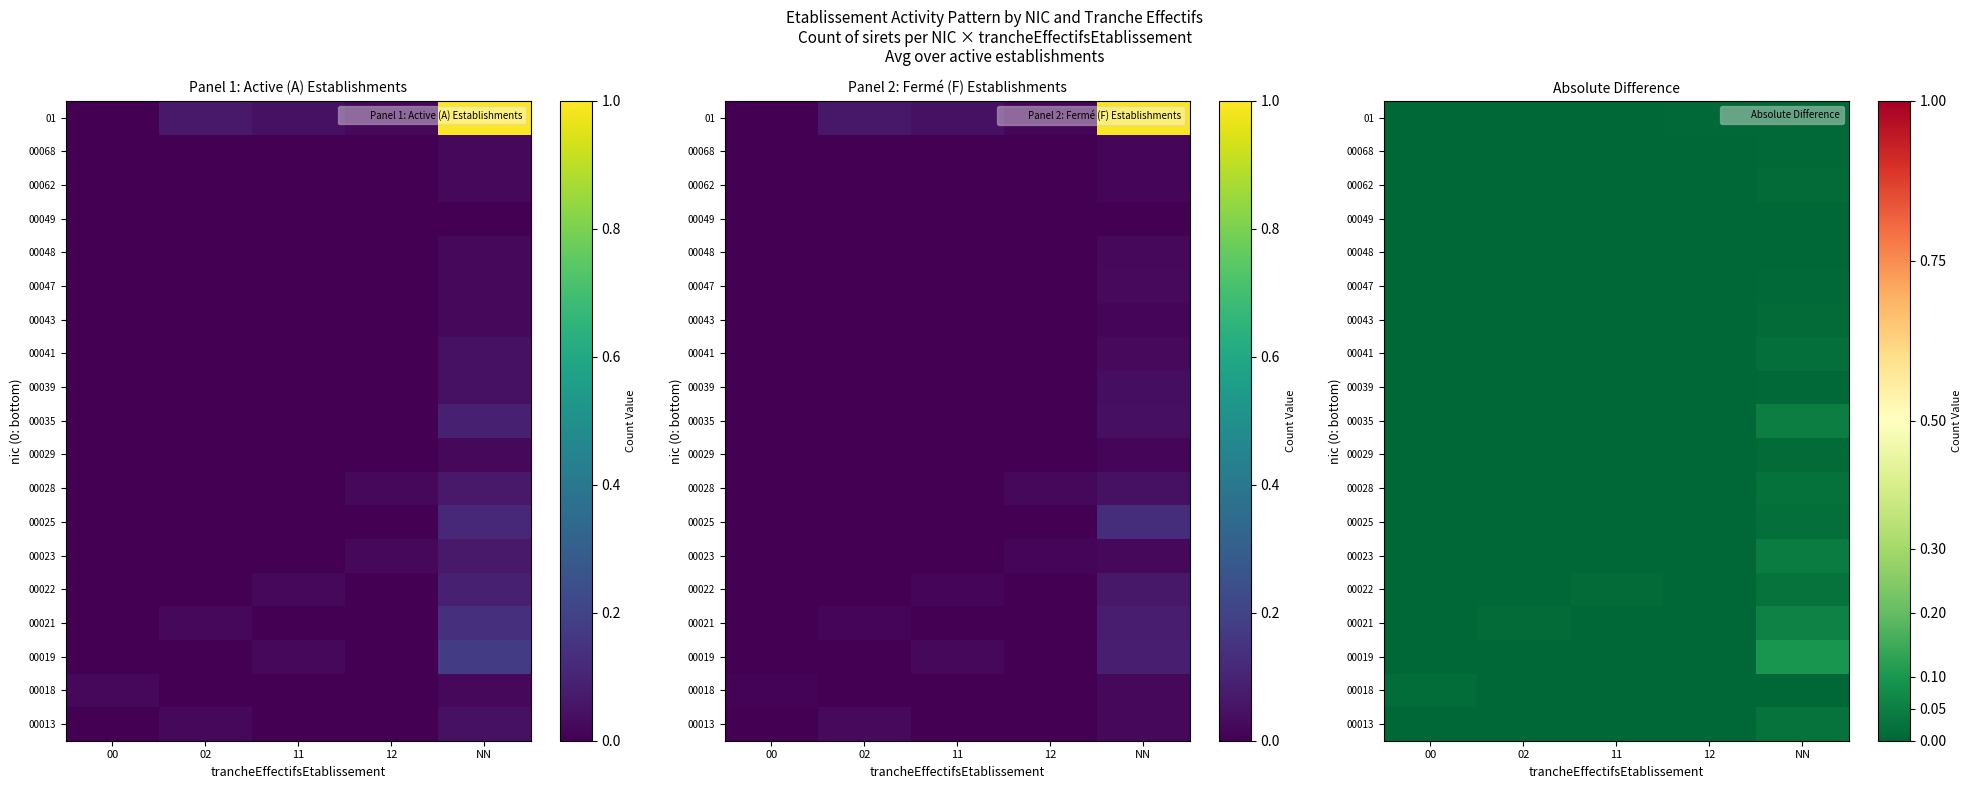

Where is 00047 nearest to the value 0?

00